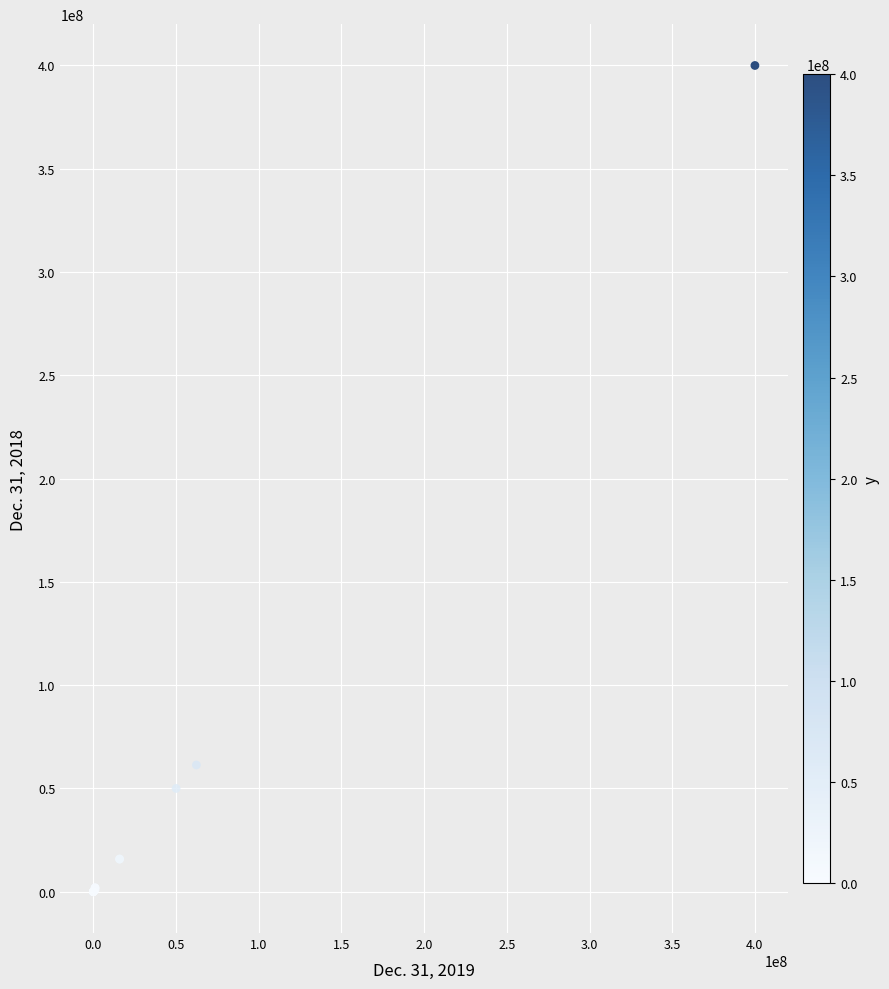

What Y value in the scatter plot is closest to 200000000?

61358834.0